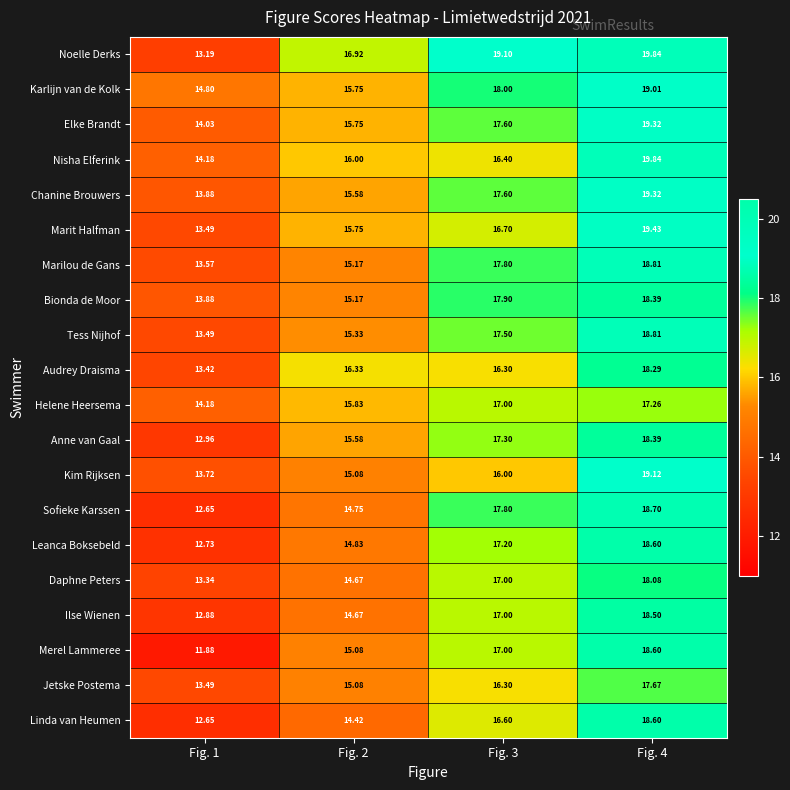

Which series has the largest range (max minus min)?

Merel Lammeree